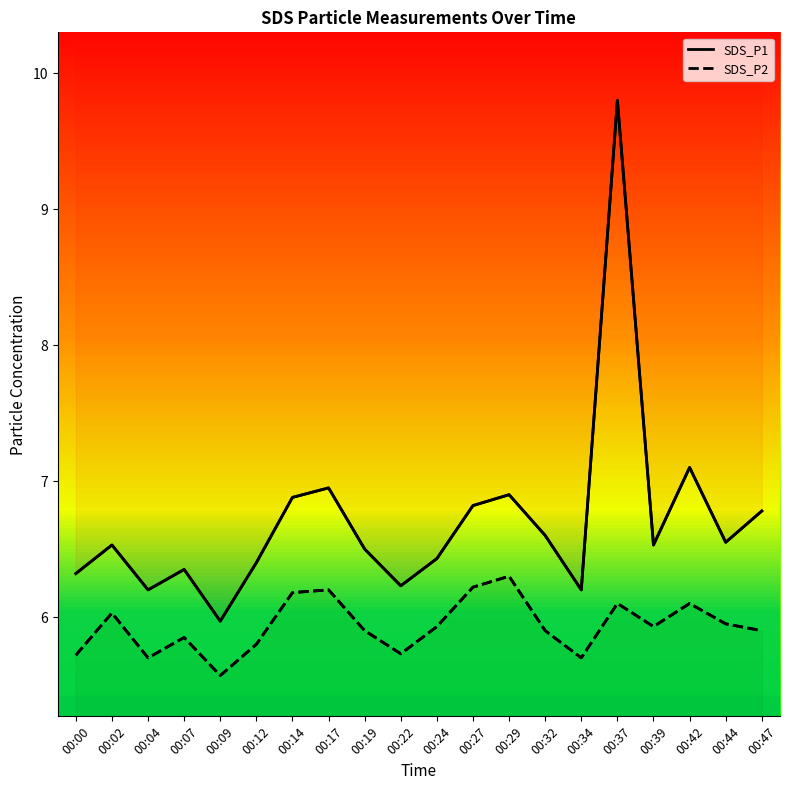

Rank the series by their maximum value, from highest to lowest.

SDS_P1, SDS_P2